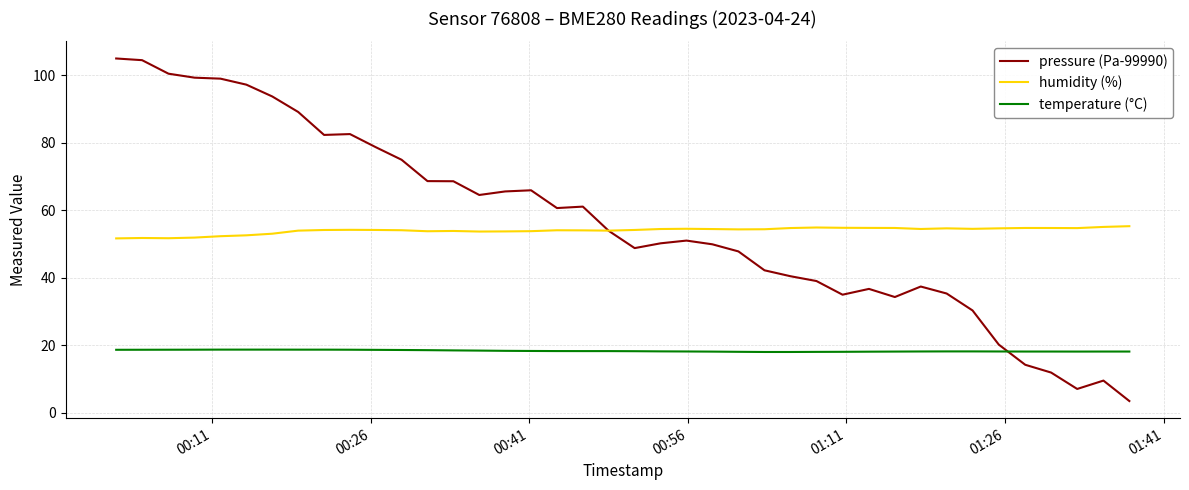

What is the smallest value displayed?

3.4